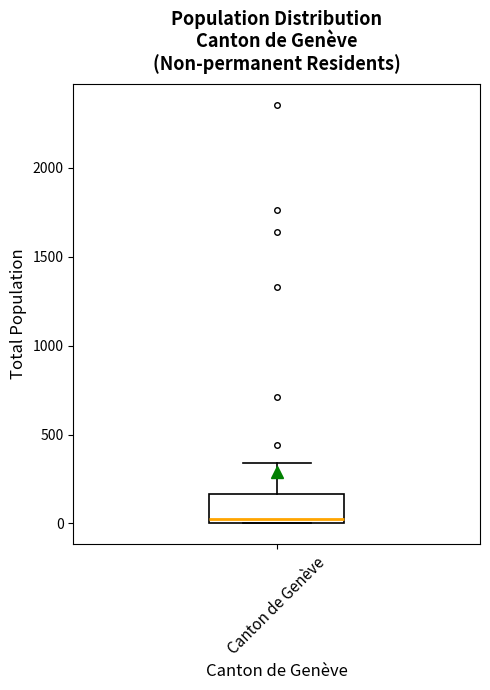

Where is the lower edge of the box for Canton de Genève on the y-axis? The values are not printed on the chart, so give them approximately, as read against the axis.

0